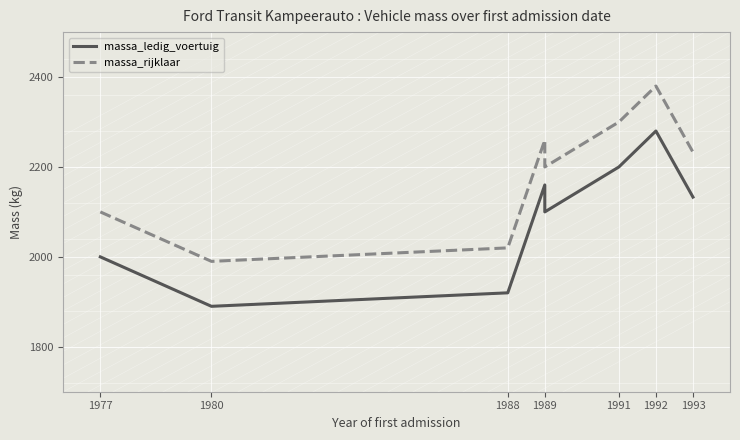

True or false: massa_rijklaar has a value of 3546 at 1991.

False